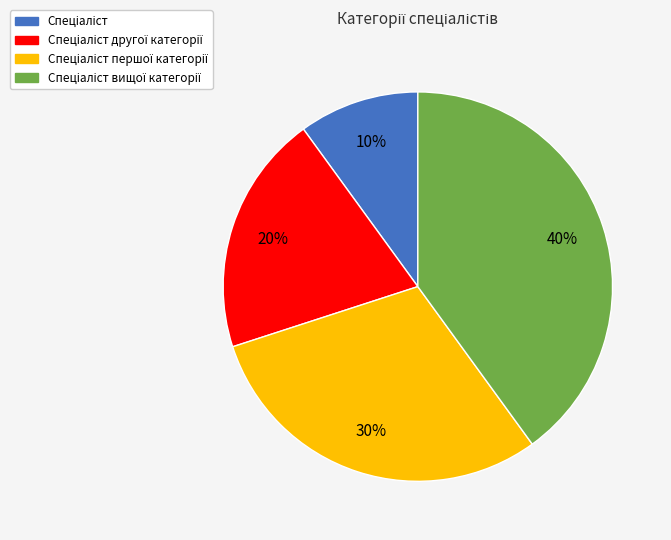

To the nearest percent, what is the average slice percentage?

25%